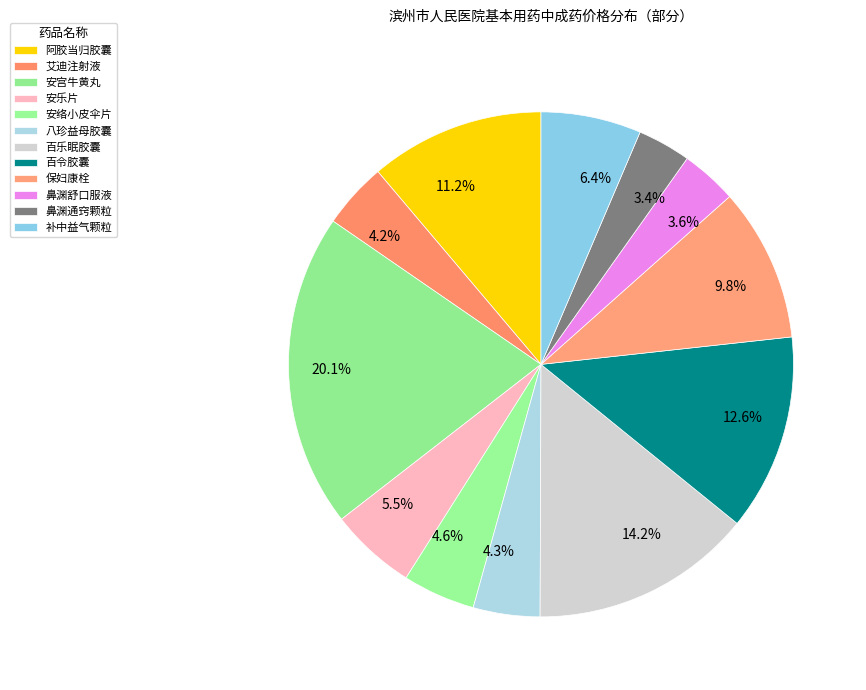

Is the sum of 14.2% and 6.4% greater than half?

No